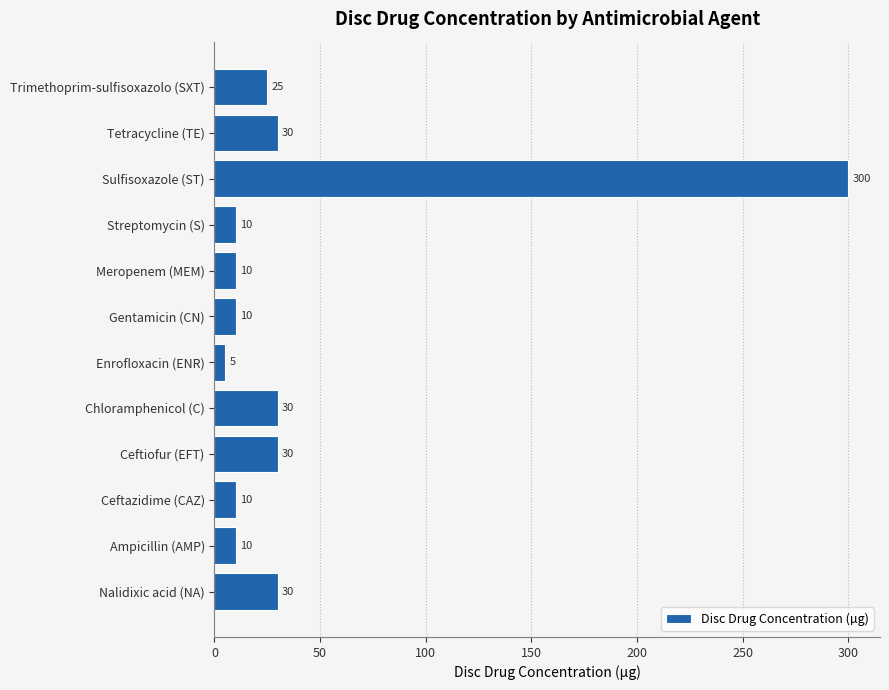

At which category does the chart reach its peak across all series?

Sulfisoxazole (ST)